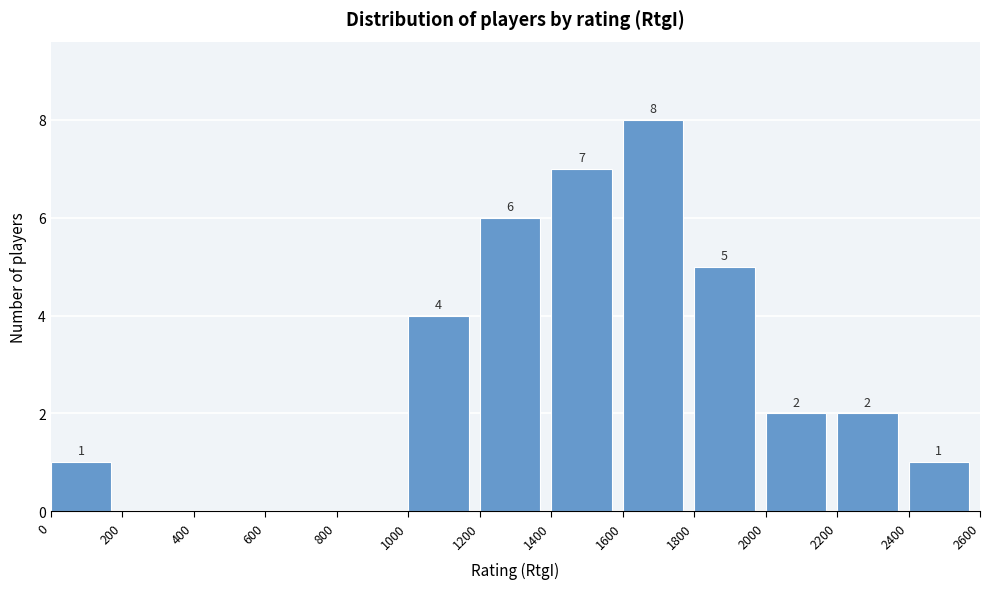

Which range on the x-axis has the tallest bar?

1600 to 1800